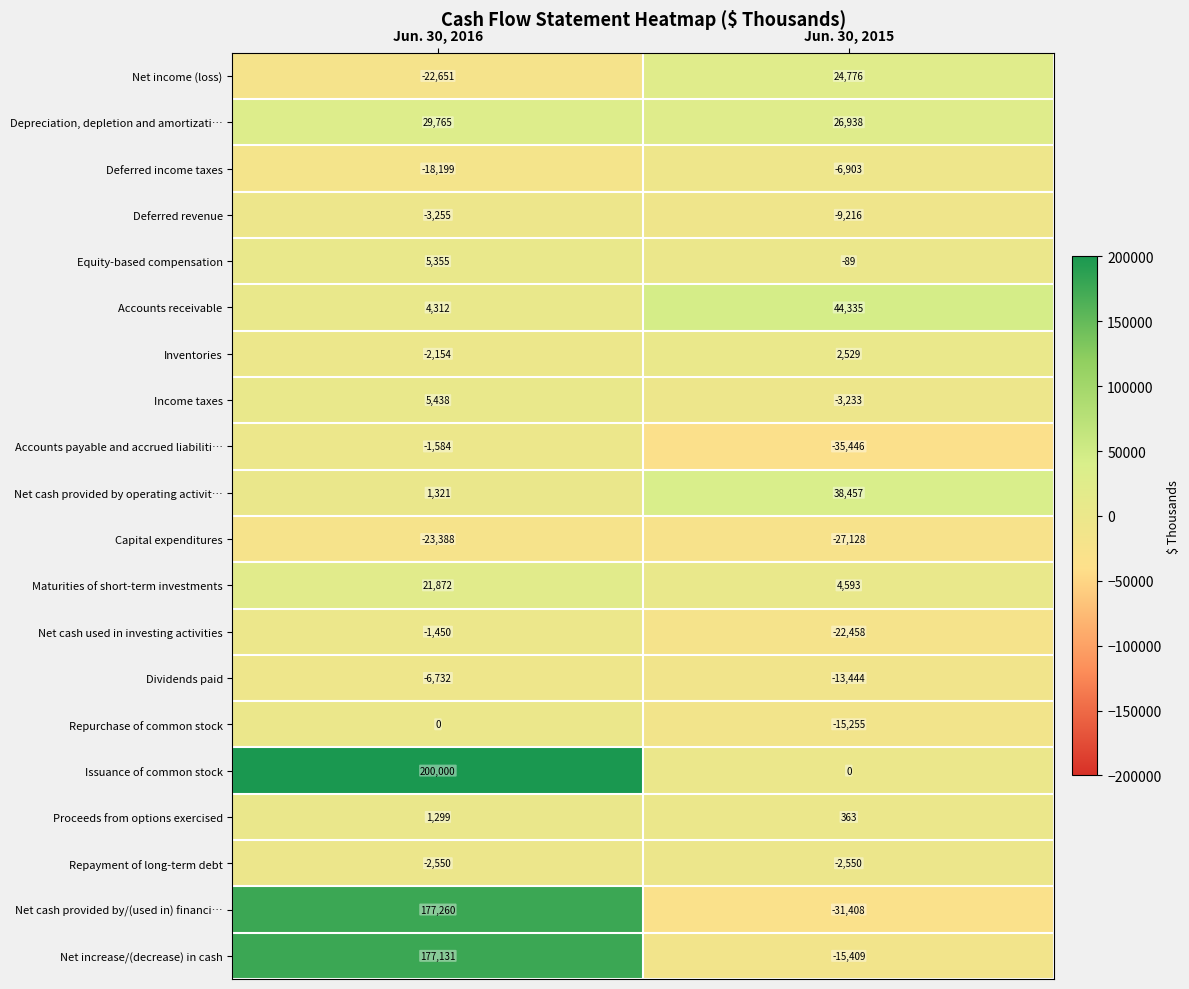

At which category does the chart reach its peak across all series?

Jun. 30, 2016